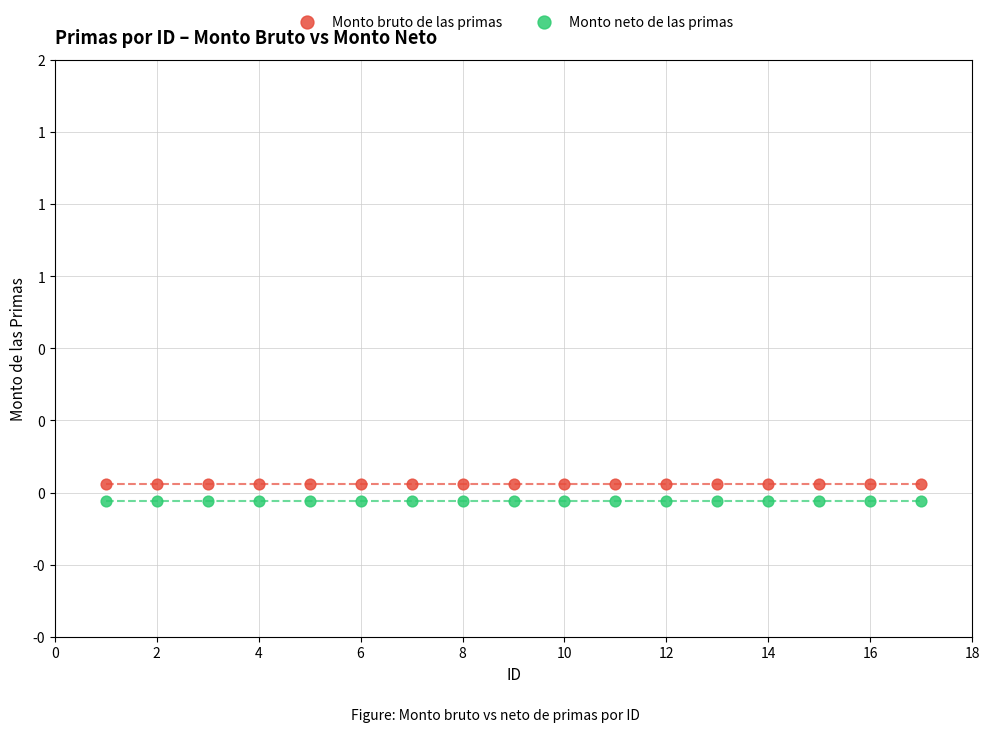

Which series reaches the minimum Y coordinate?

Monto neto de las primas